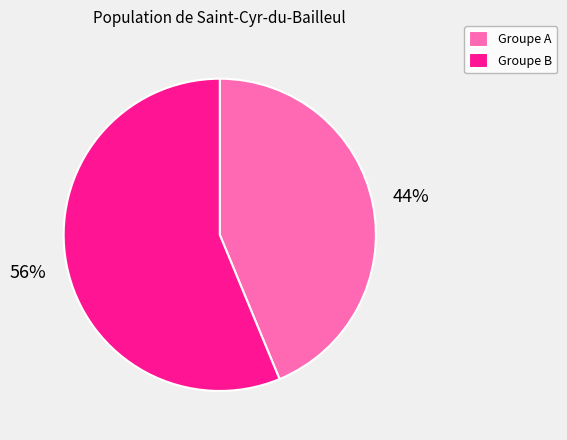

To the nearest percent, what is the average slice percentage?

50%